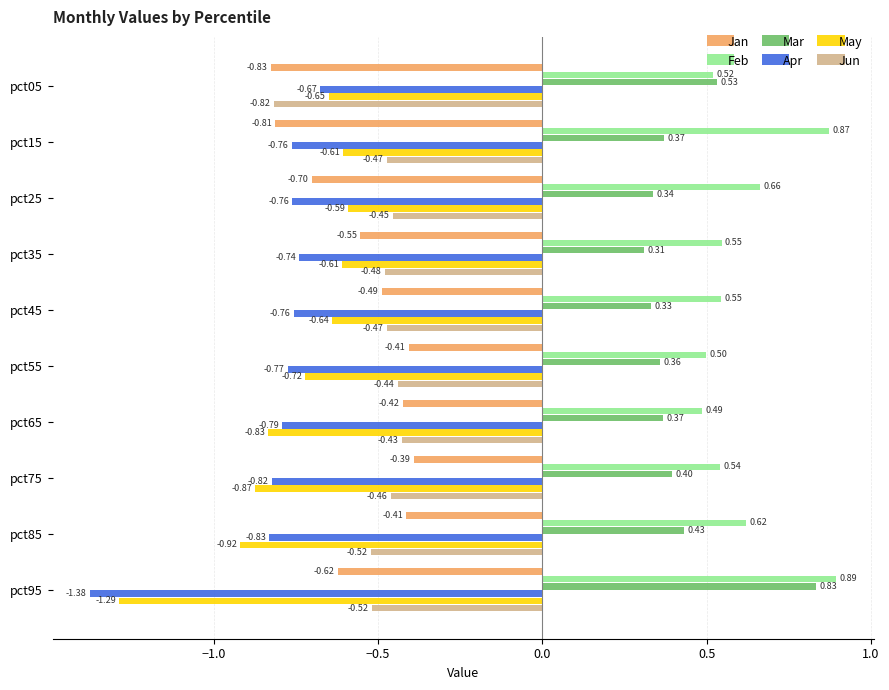

What are all the series names shown in the legend?

Jan, Feb, Mar, Apr, May, Jun